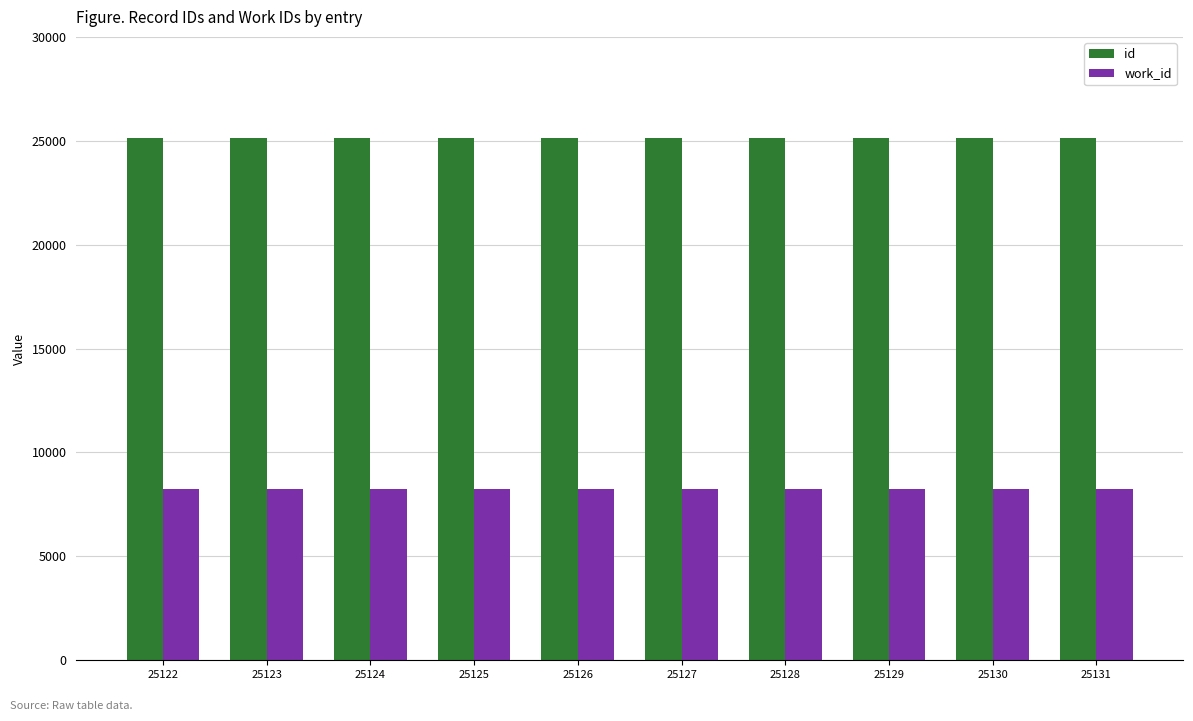

What is the minimum value shown in the chart?

8252